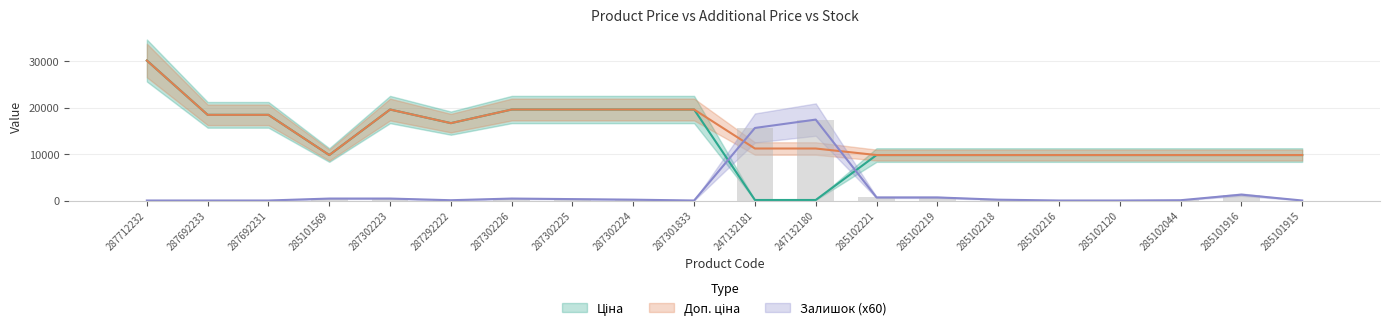

What is the difference between the highest and lowest values at 285101915?

9775.5